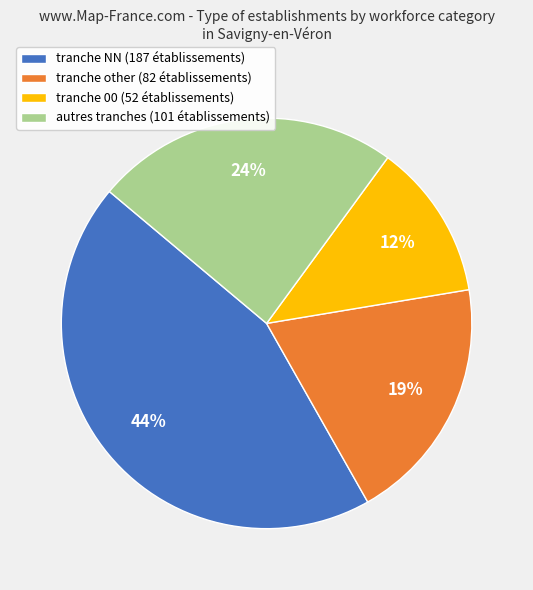

Combined, do tranche NN (187 établissements) and autres tranches (101 établissements) account for over 50%?

Yes